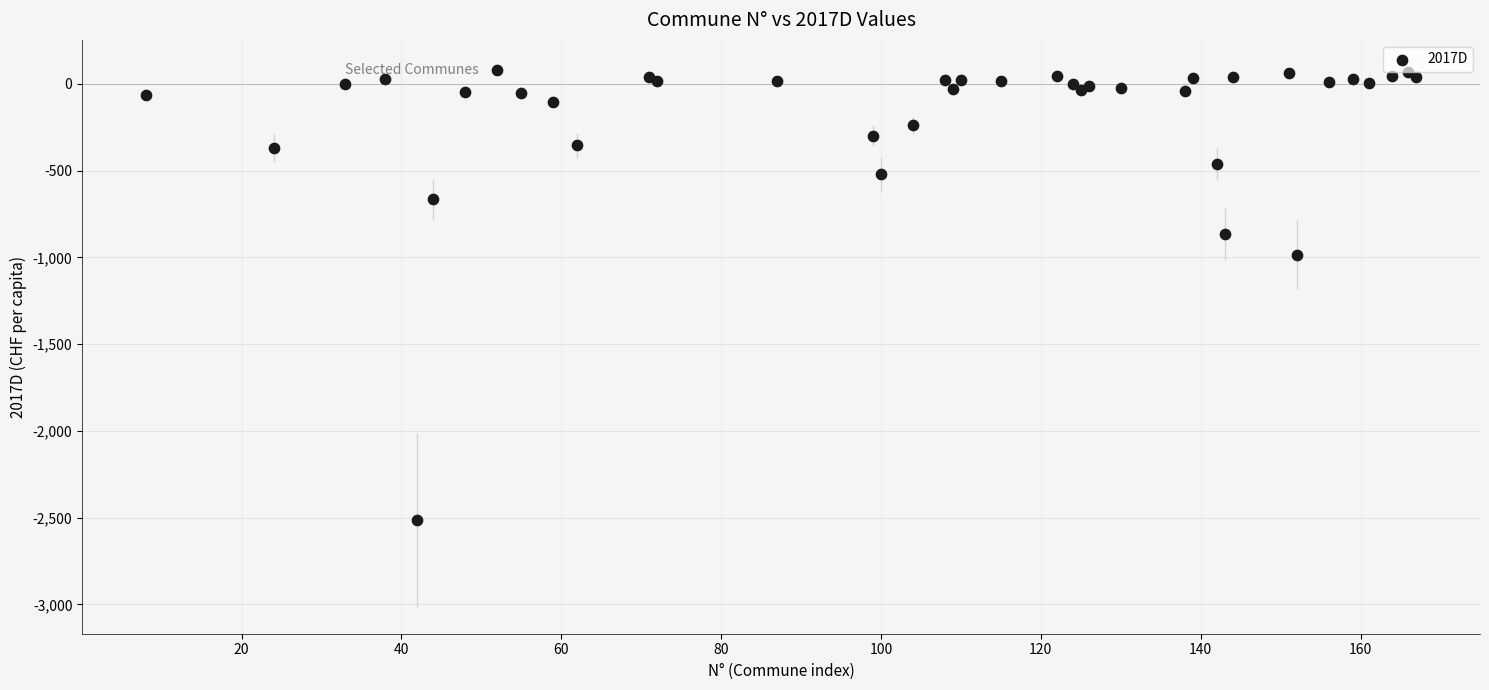

What Y value in the scatter plot is closest to -1217?

-984.8